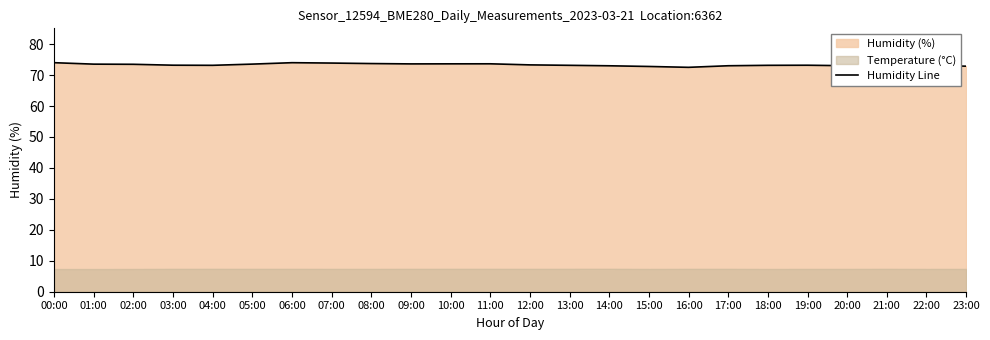

What is the approximate value at 21:00?

73.0